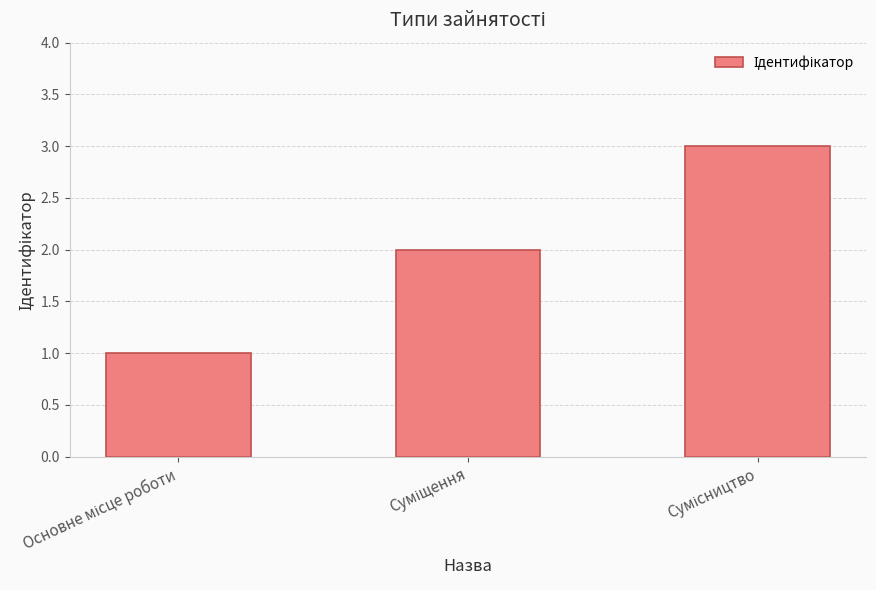

What is the maximum value shown in the chart?

3